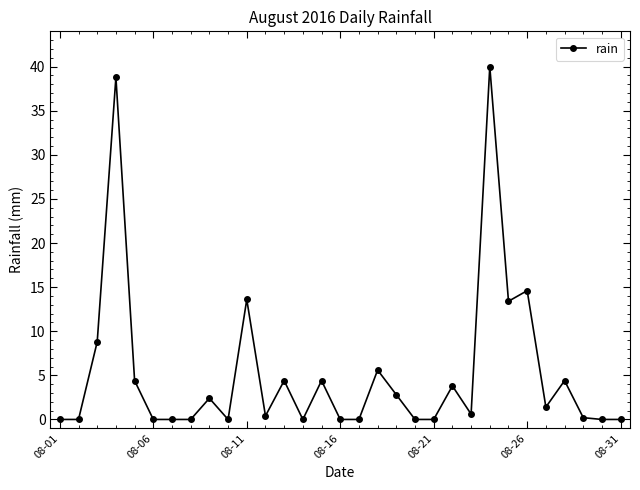

What is the greatest value displayed?

40.0